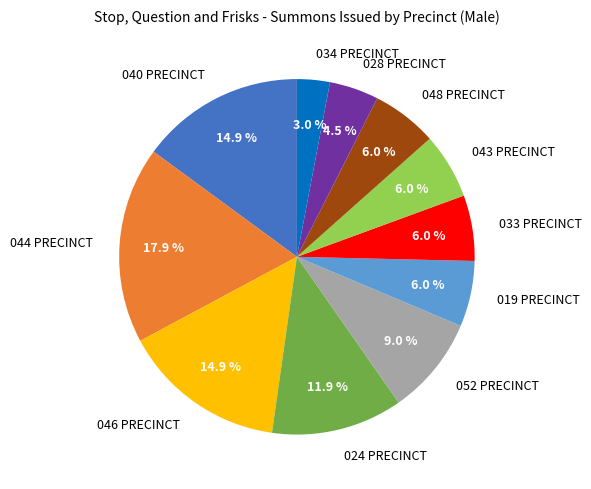

Which category has the smallest portion of the pie?

034 PRECINCT